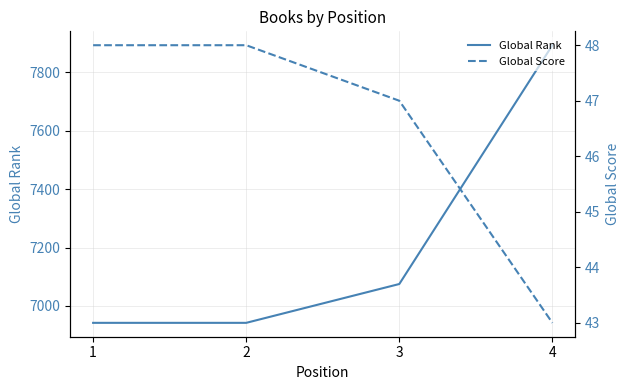

Rank the series at 1 from lowest to highest value.

Global Score, Global Rank